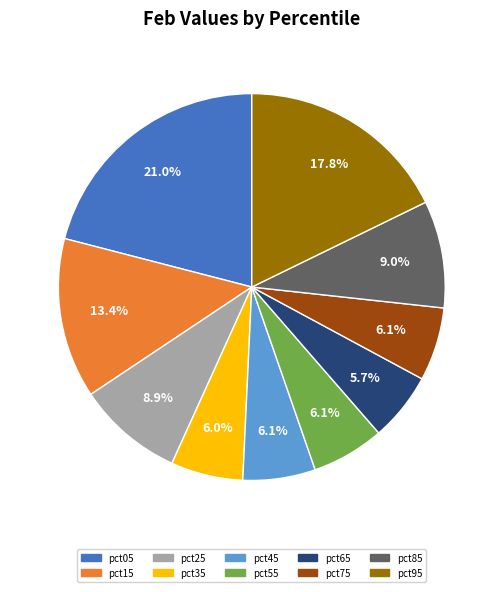

Which slice is the largest?

pct05